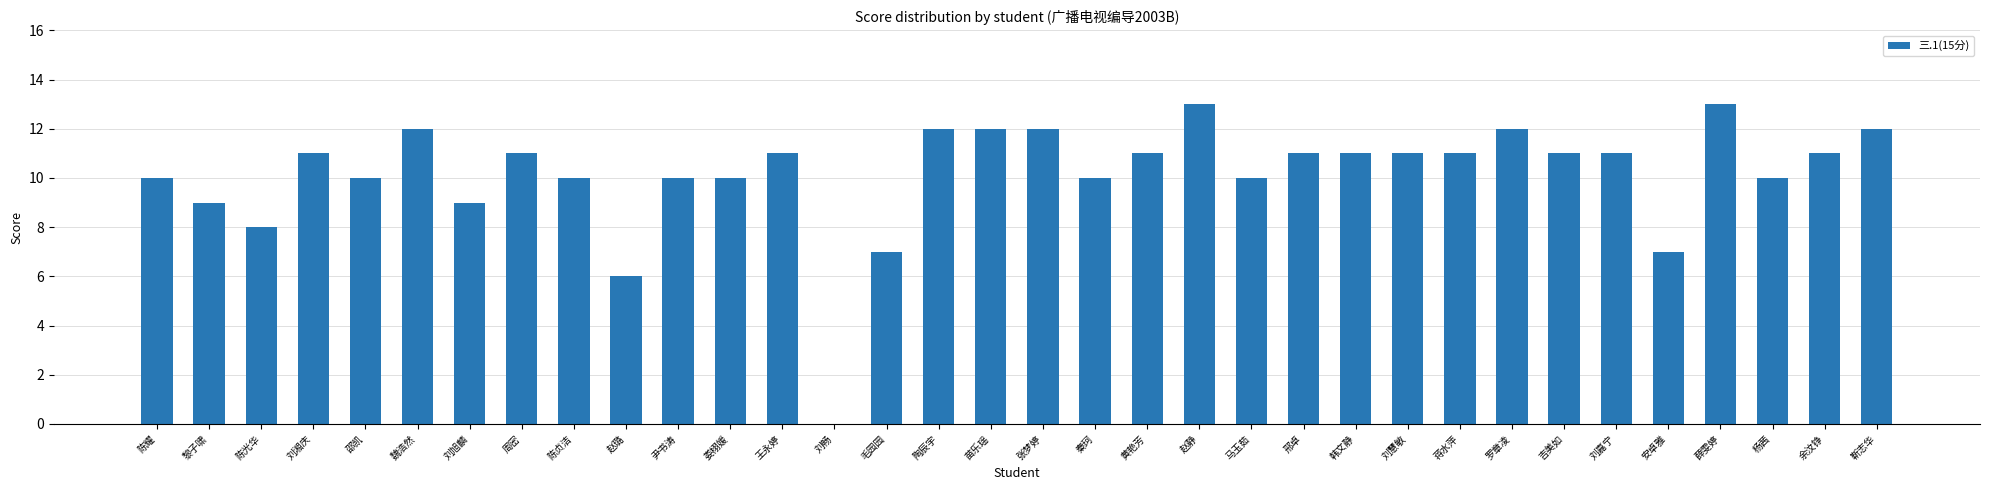

The value at 陈耀 is 10. True or false?

True